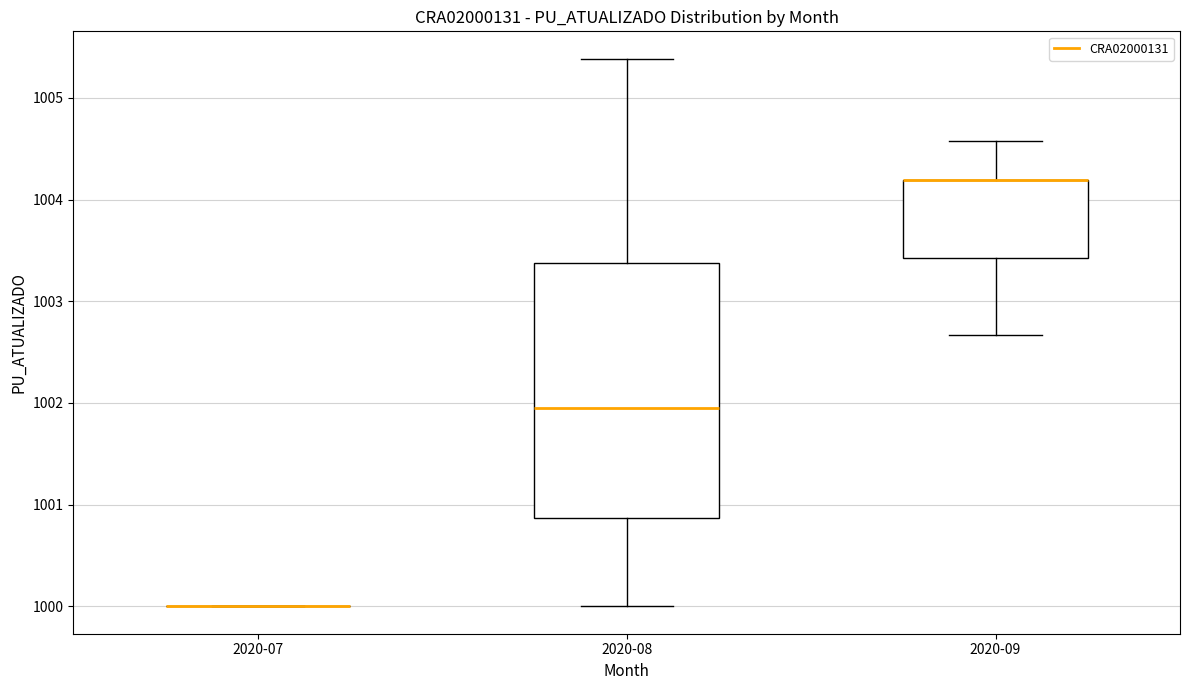

Reading left to right, read every box against the y-axis: the position of its median line, the range the box covers, and the ends of its whiskers. The values are not printed on the chart, so give them approximately, as read against the axis.

2020-07: box collapsed to a line at 1000.0, whiskers 1000.0 to 1000.0
2020-08: median 1002.0, box 1000.9 to 1003.4, whiskers 1000.0 to 1005.4
2020-09: median 1004.2 (drawn on the box's upper edge), box 1003.4 to 1004.2, whiskers 1002.7 to 1004.6